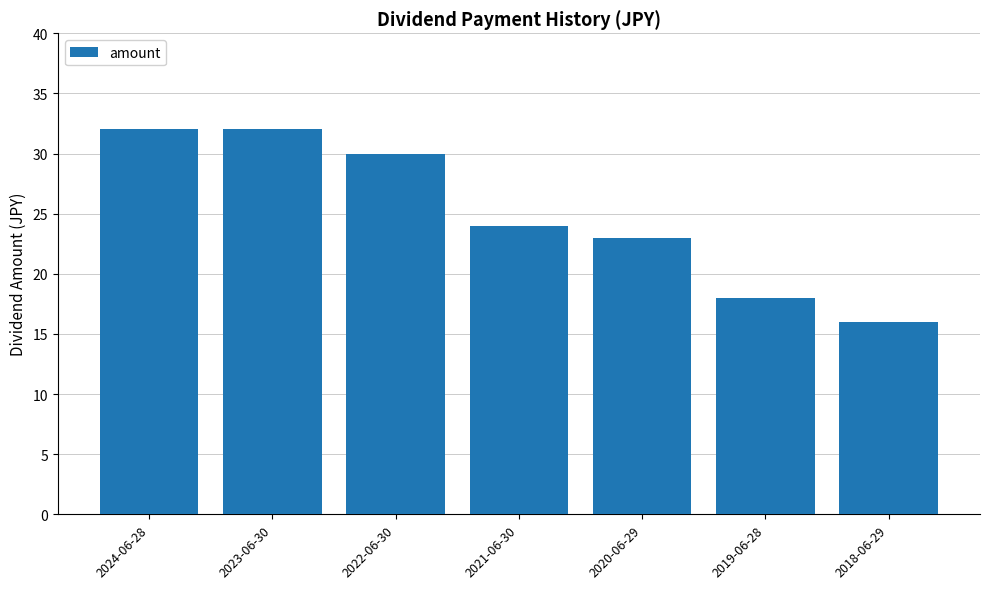

Are the bars grouped side by side (vs. stacked)?

No